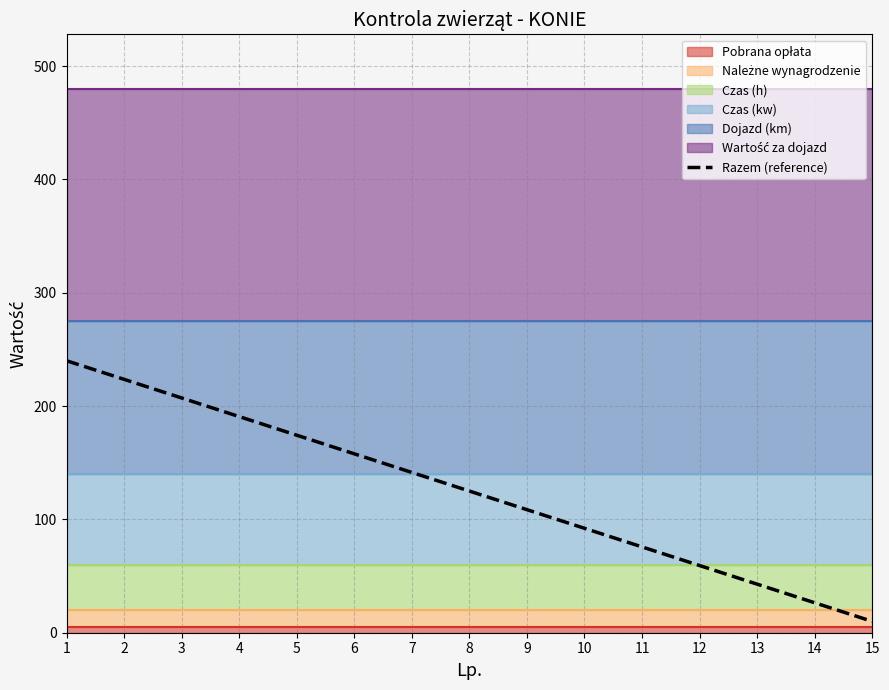

What value does the data have at 1?

240.0